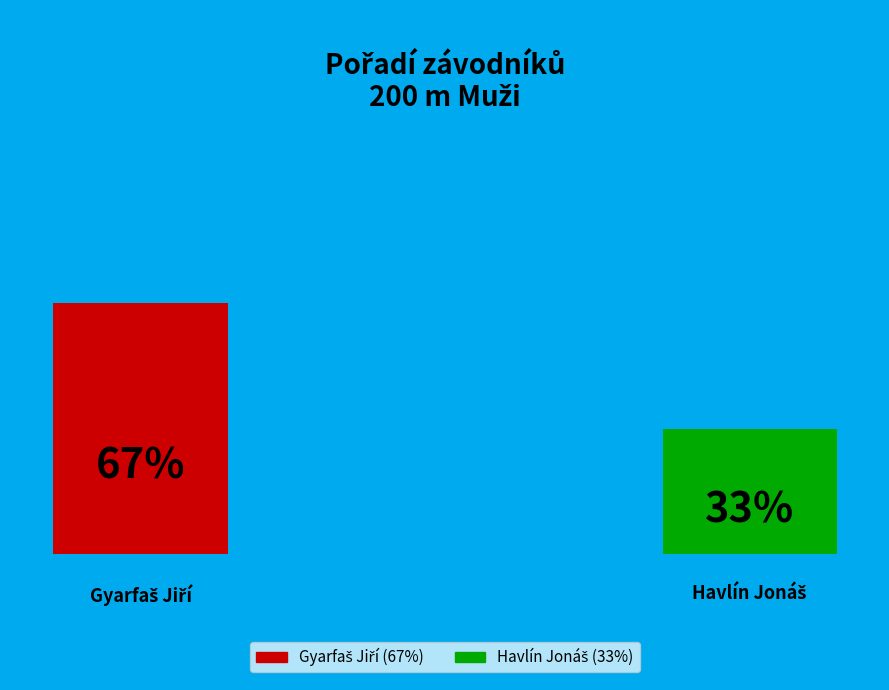

Combined, what portion of the pie is Gyarfaš Jiří and Havlín Jonáš?

100.0%